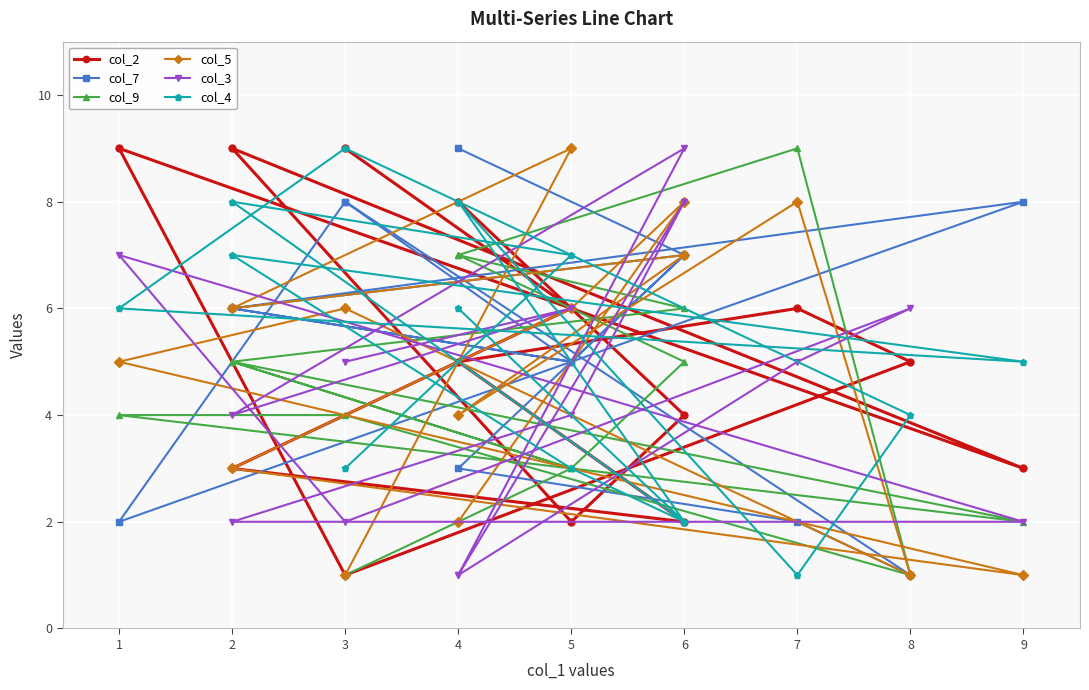

What is the maximum value shown in the chart?

9